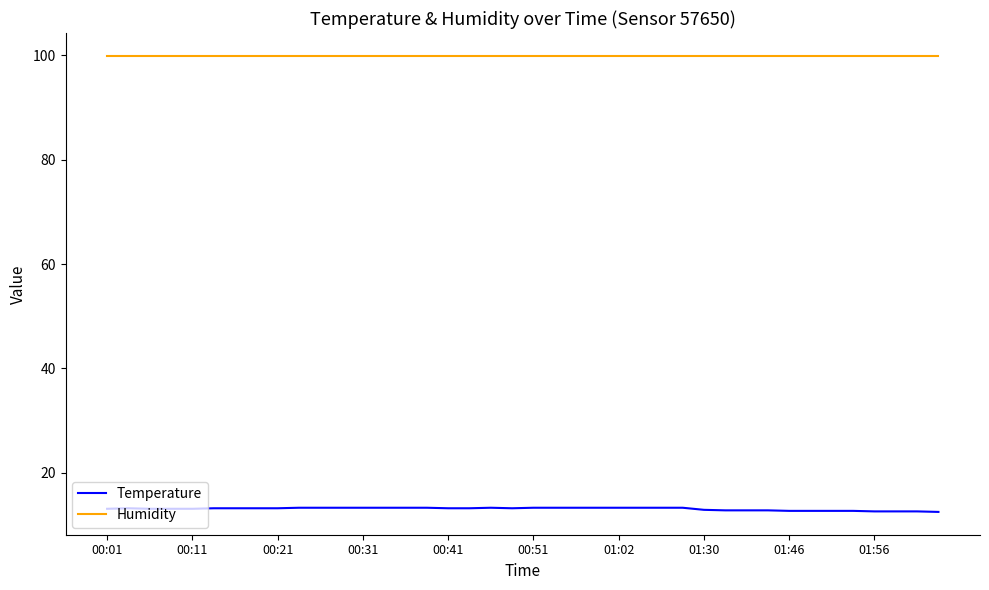

True or false: Humidity and Temperature cross at least once.

False